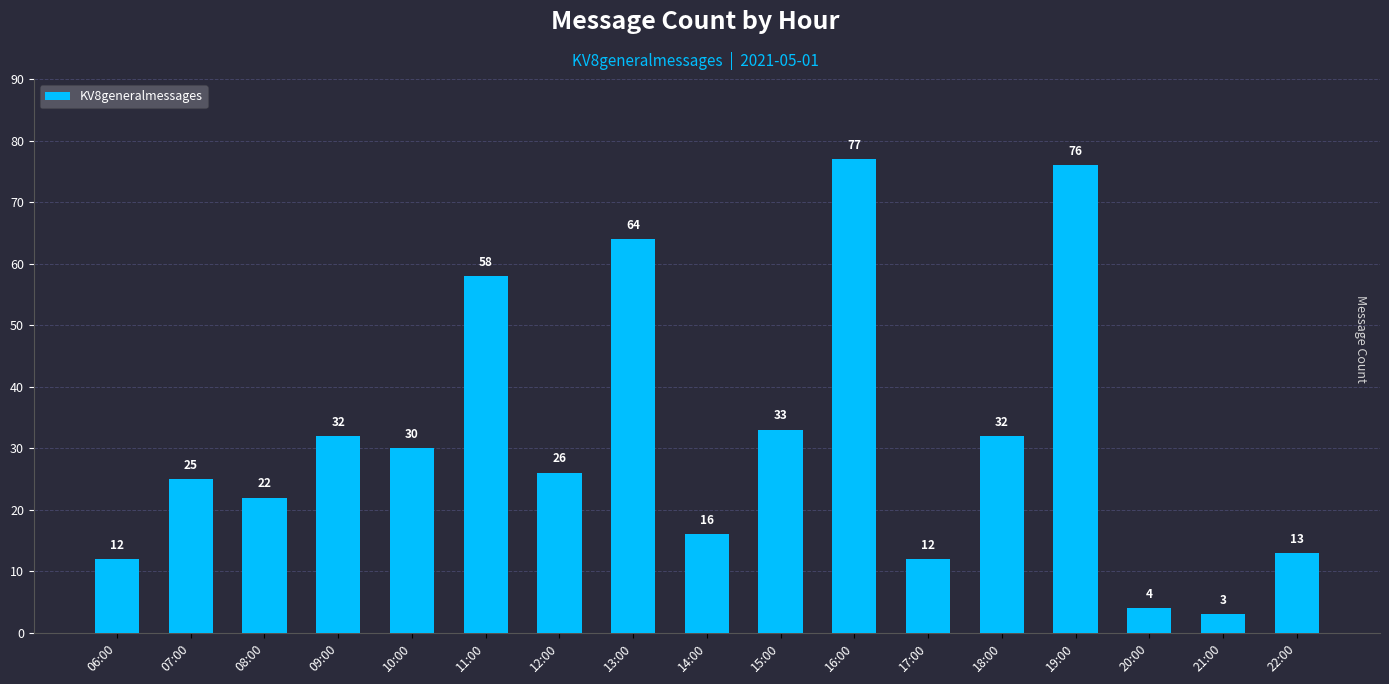

What is the approximate value at 21:00?

3